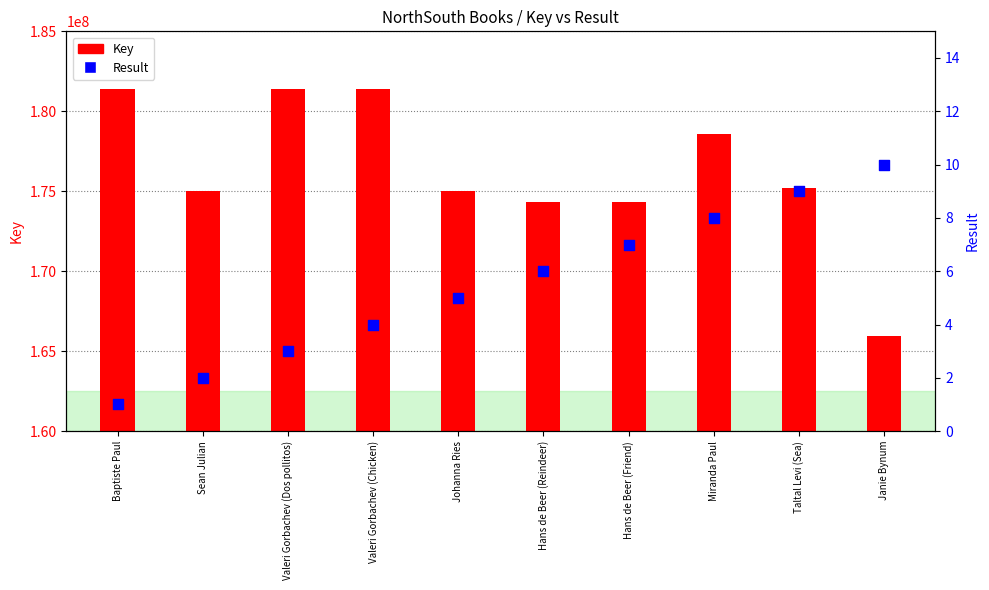

What are all the series names shown in the legend?

Key, Result